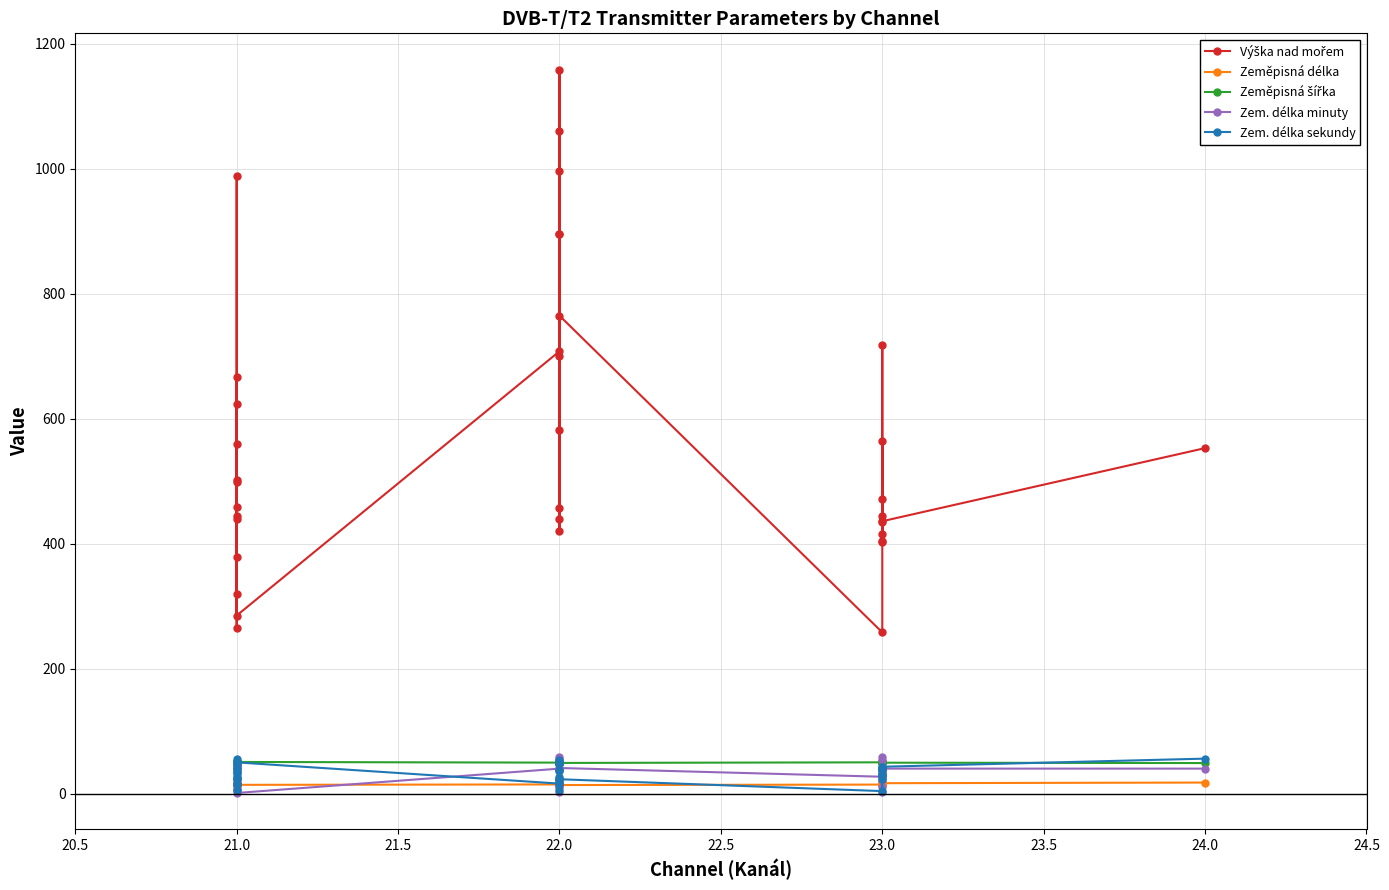

What is the difference between the second highest and second lowest values in the Zeměpisná šířka series?

2.0